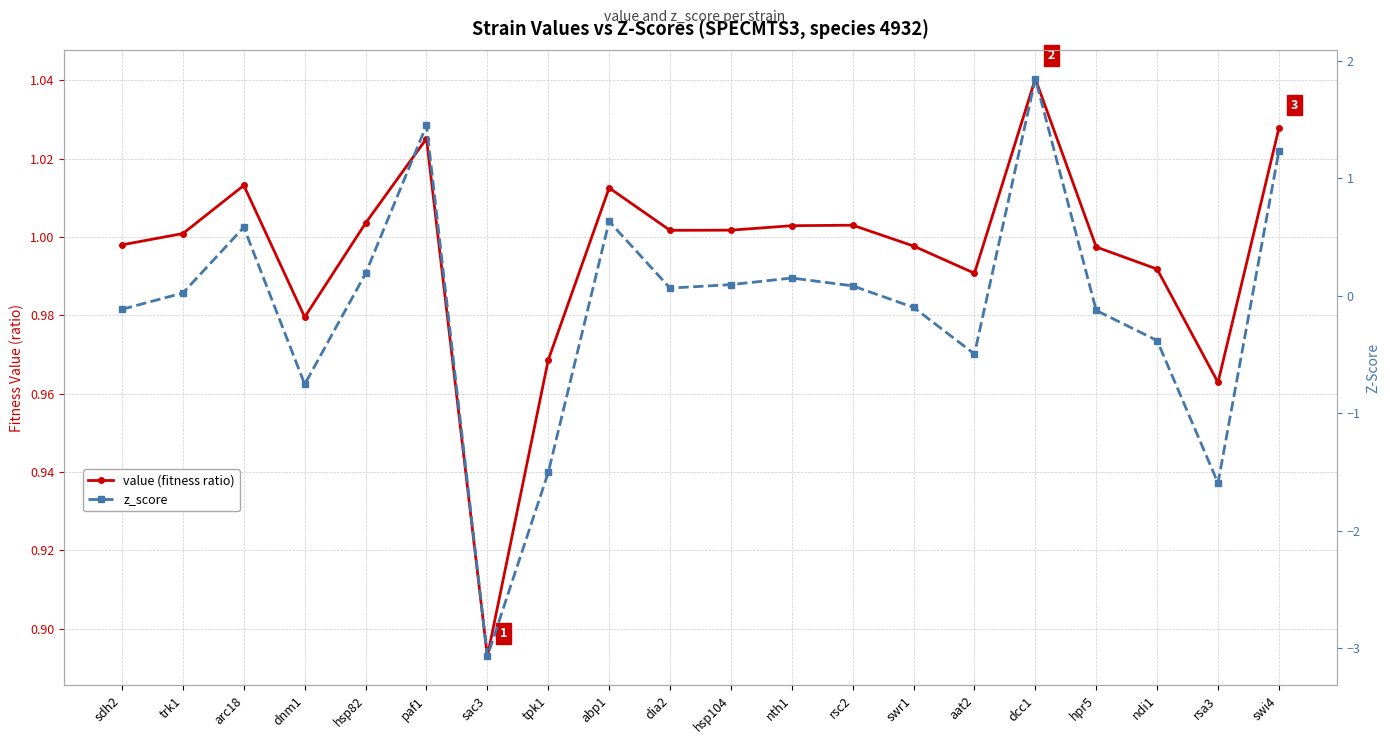

Is it true that value (fitness ratio) equals 1.8 at swi4?

False